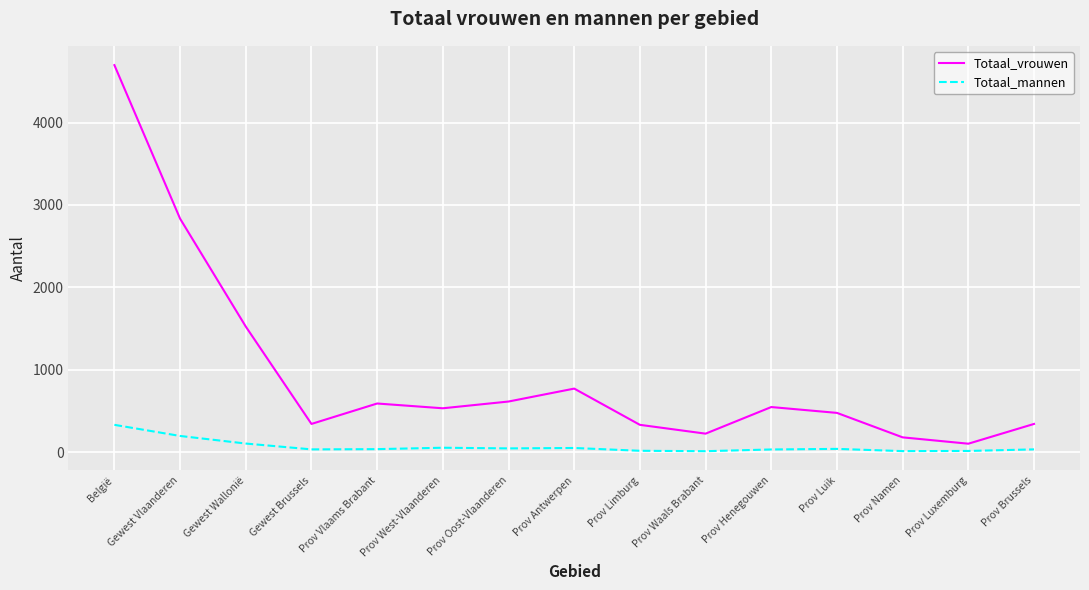

What is the approximate value of Totaal_mannen at Prov Namen?

11